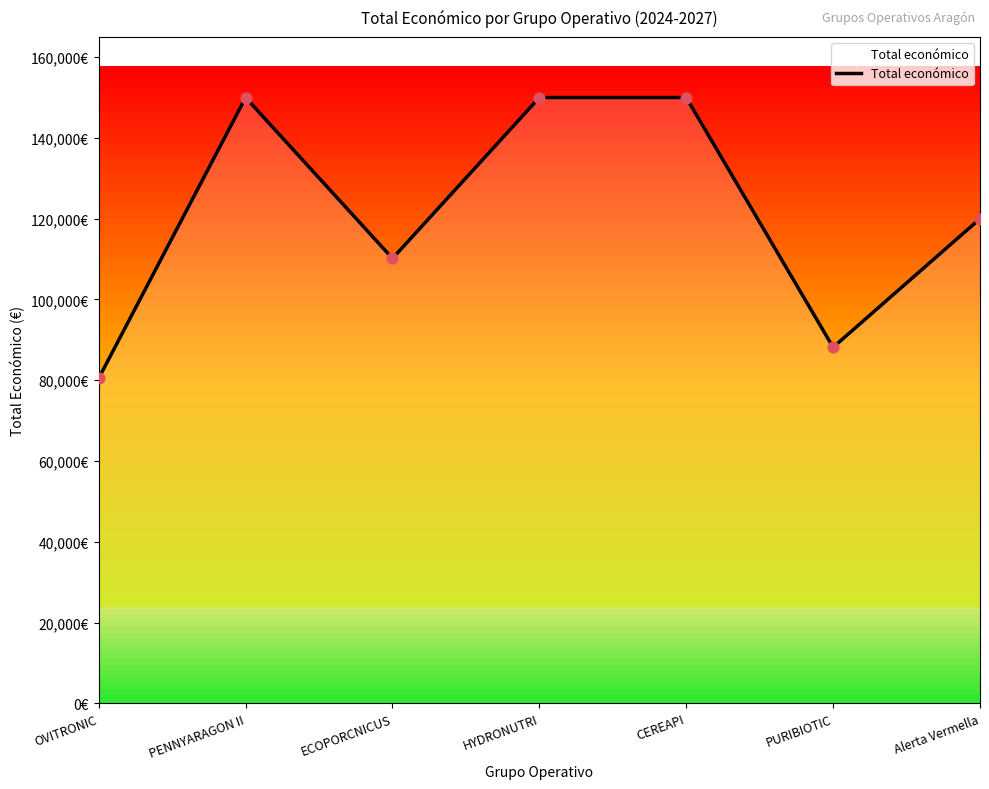

Approximately how many times larger is the value at Alerta Vermella compared to HYDRONUTRI?

0.8